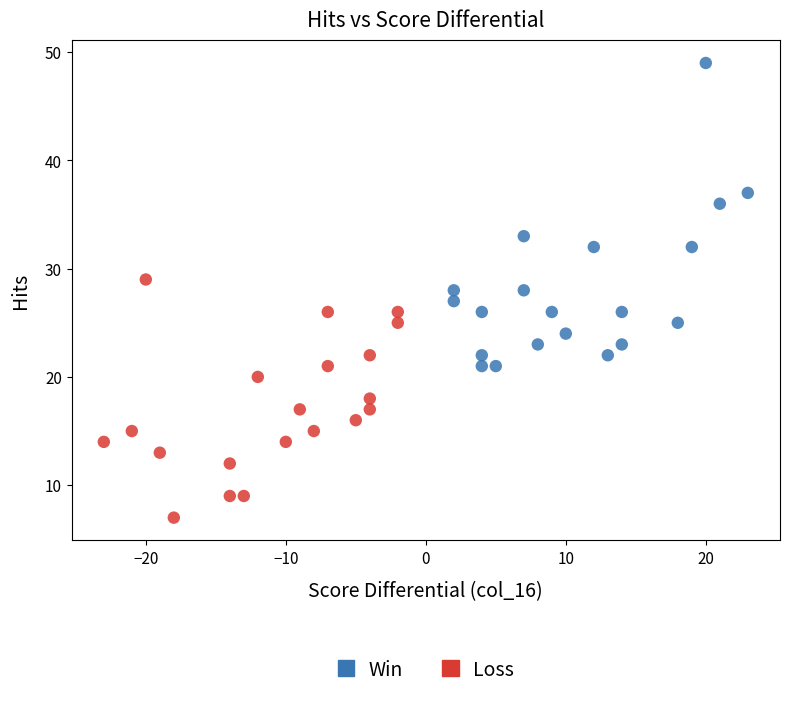

Which series reaches the maximum Y coordinate?

Win